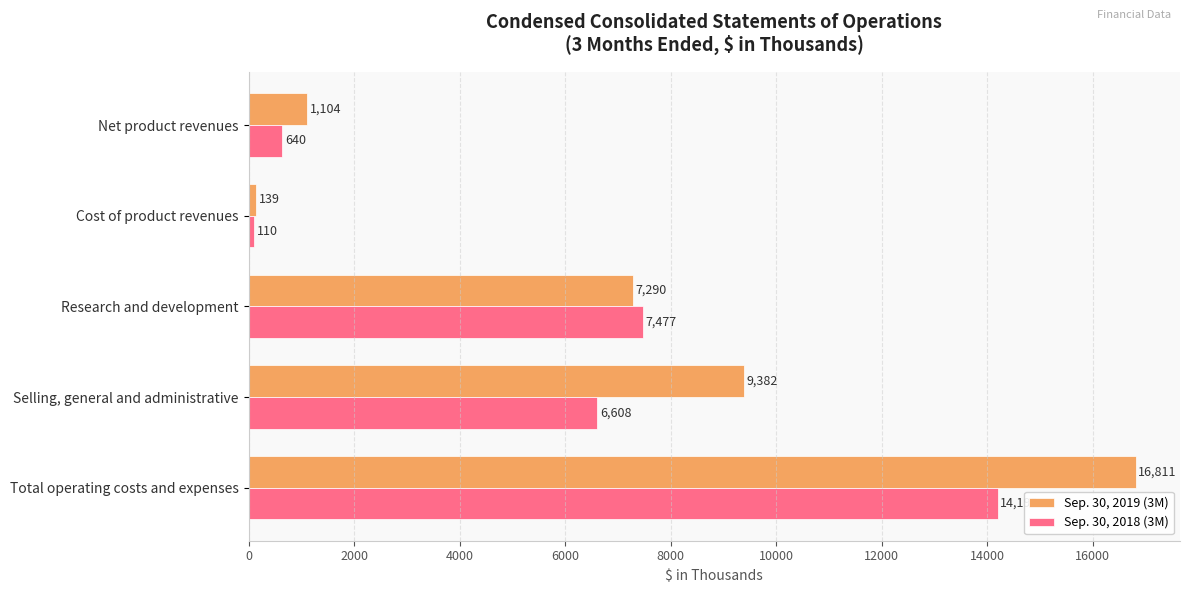

What is the sum of all Sep. 30, 2018 (3M) values?

29030